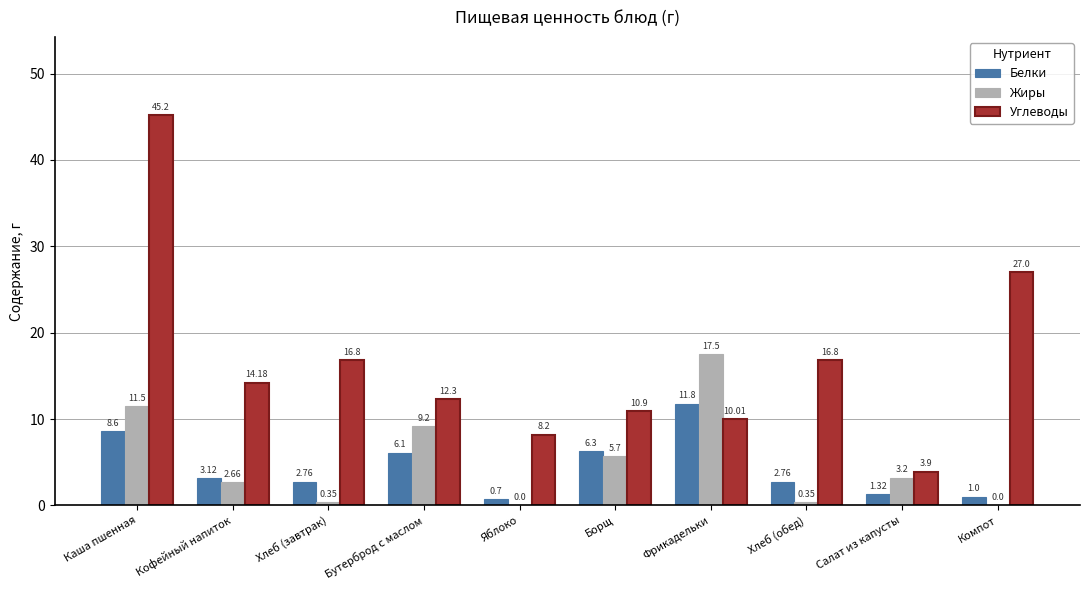

What is the approximate value of Жиры at Каша пшенная?

11.5